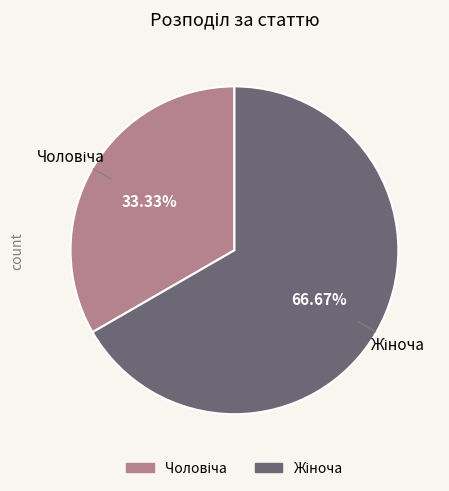

How many segments does this pie chart have?

2